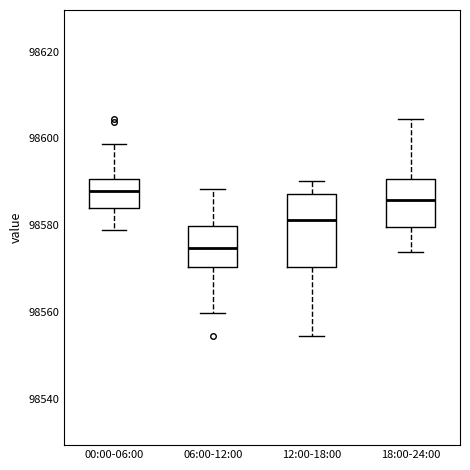

Reading left to right, transcribe this box plot: for each box, give where its median line is, the range the box spans, and where its two whiskers end, as read against the y-axis. The values are not printed on the chart, so give them approximately, as read against the axis.

00:00-06:00: median 98588, box 98584 to 98590, whiskers 98580 to 98598
06:00-12:00: median 98574, box 98570 to 98580, whiskers 98560 to 98588
12:00-18:00: median 98582, box 98570 to 98588, whiskers 98554 to 98590
18:00-24:00: median 98586, box 98580 to 98590, whiskers 98574 to 98604